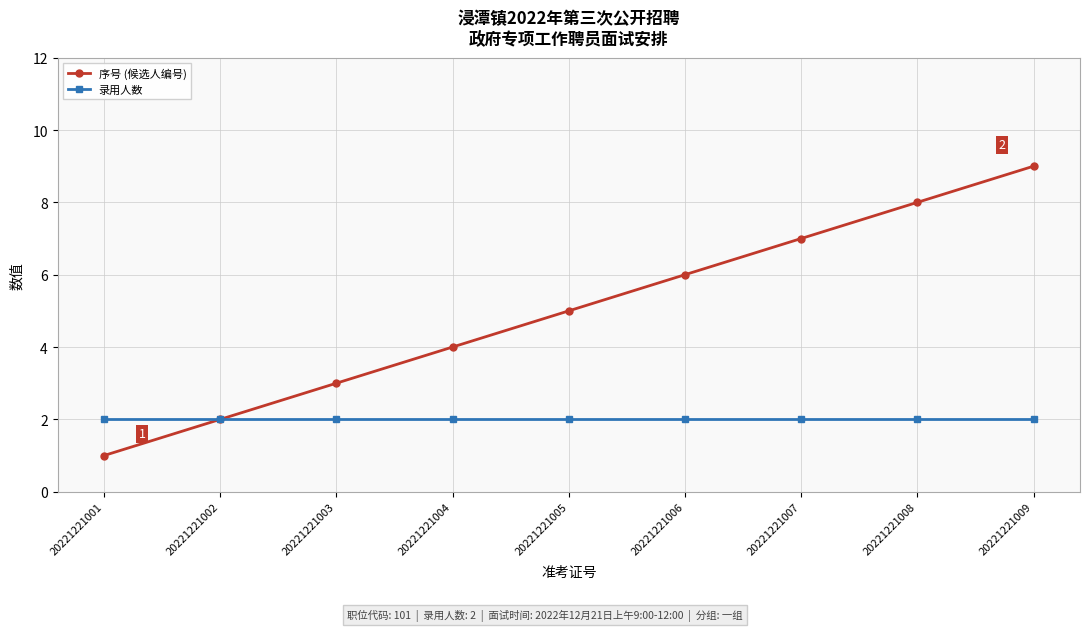

What are all the series names shown in the legend?

序号 (候选人编号), 录用人数